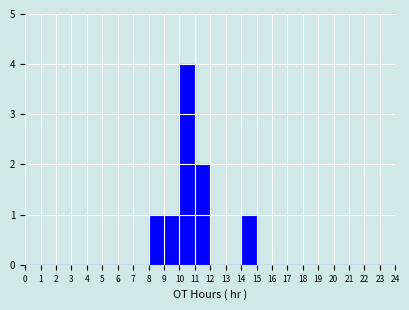

Reading left to right, list every bar in this chart as the range it spans on the x-axis followed by its height. The values are not printed on the chart, so give them approximately, as read against the axis.

0 to 1: 0
1 to 2: 0
2 to 3: 0
3 to 4: 0
4 to 5: 0
5 to 6: 0
6 to 7: 0
7 to 8: 0
8 to 9: 1
9 to 10: 1
10 to 11: 4
11 to 12: 2
12 to 13: 0
13 to 14: 0
14 to 15: 1
15 to 16: 0
16 to 17: 0
17 to 18: 0
18 to 19: 0
19 to 20: 0
20 to 21: 0
21 to 22: 0
22 to 23: 0
23 to 24: 0